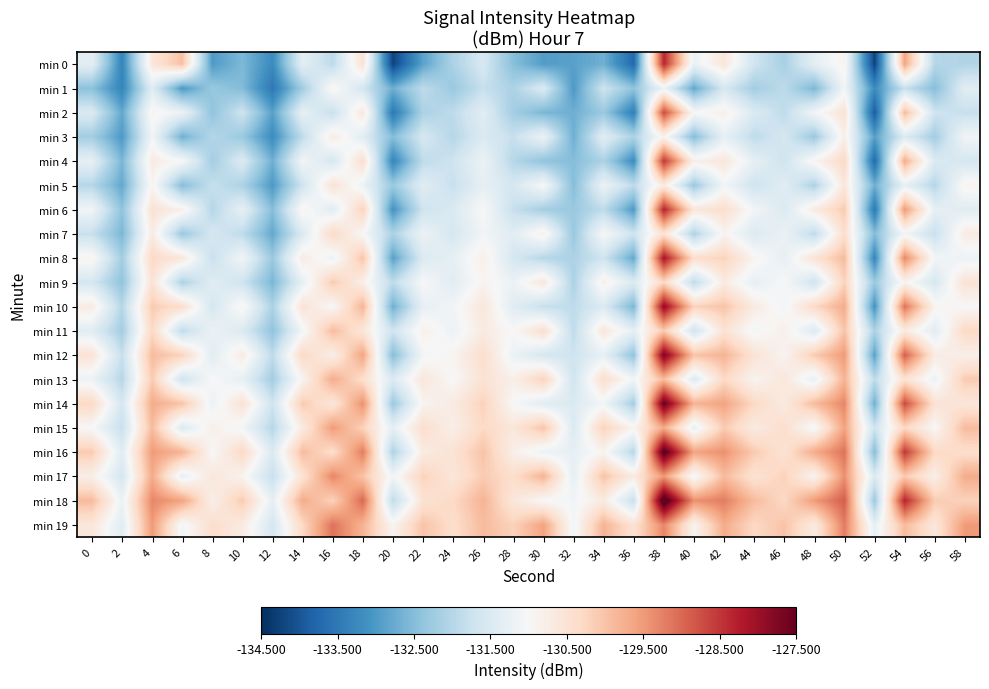

Between 24 and 26, which series saw the biggest shift?

min 0